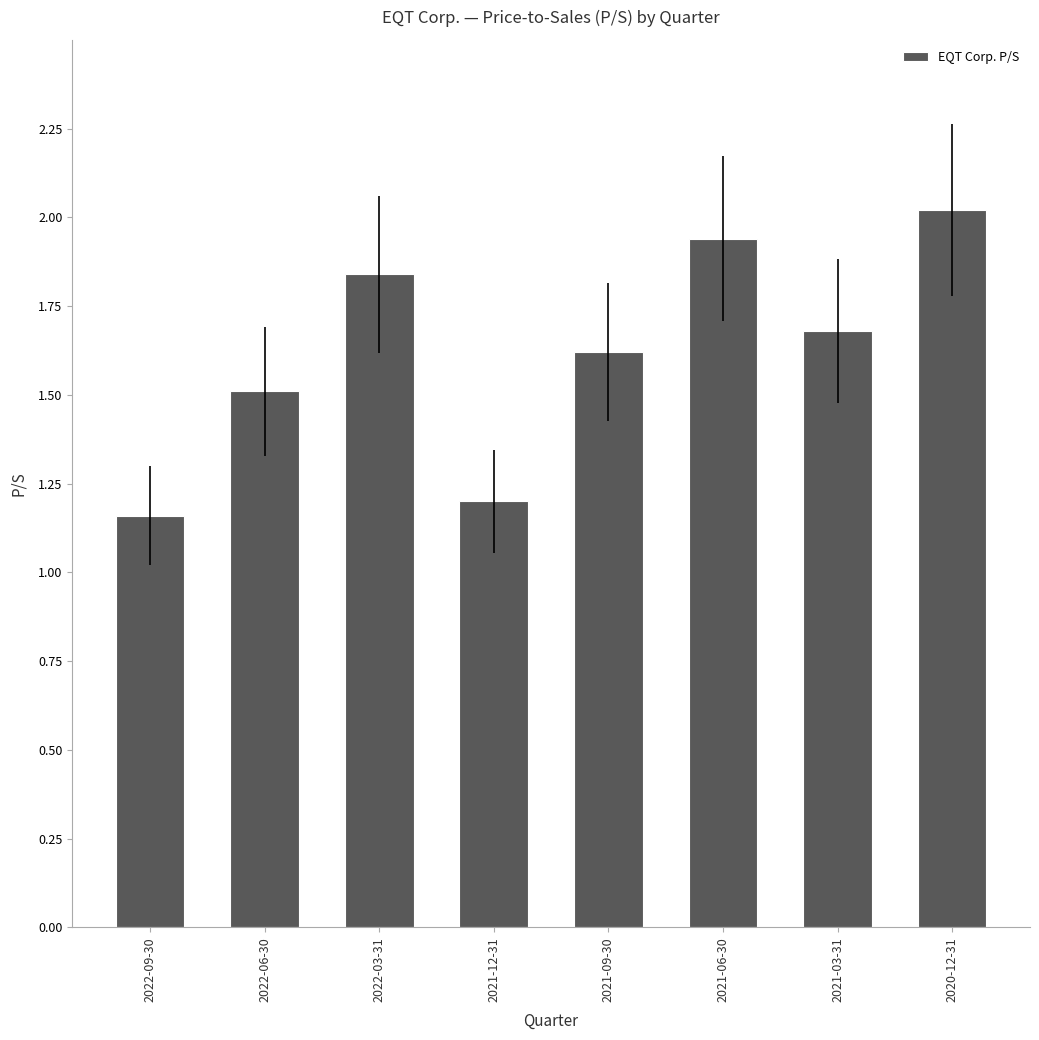

What is the change in value from 2022-03-31 to 2021-12-31?

-0.6